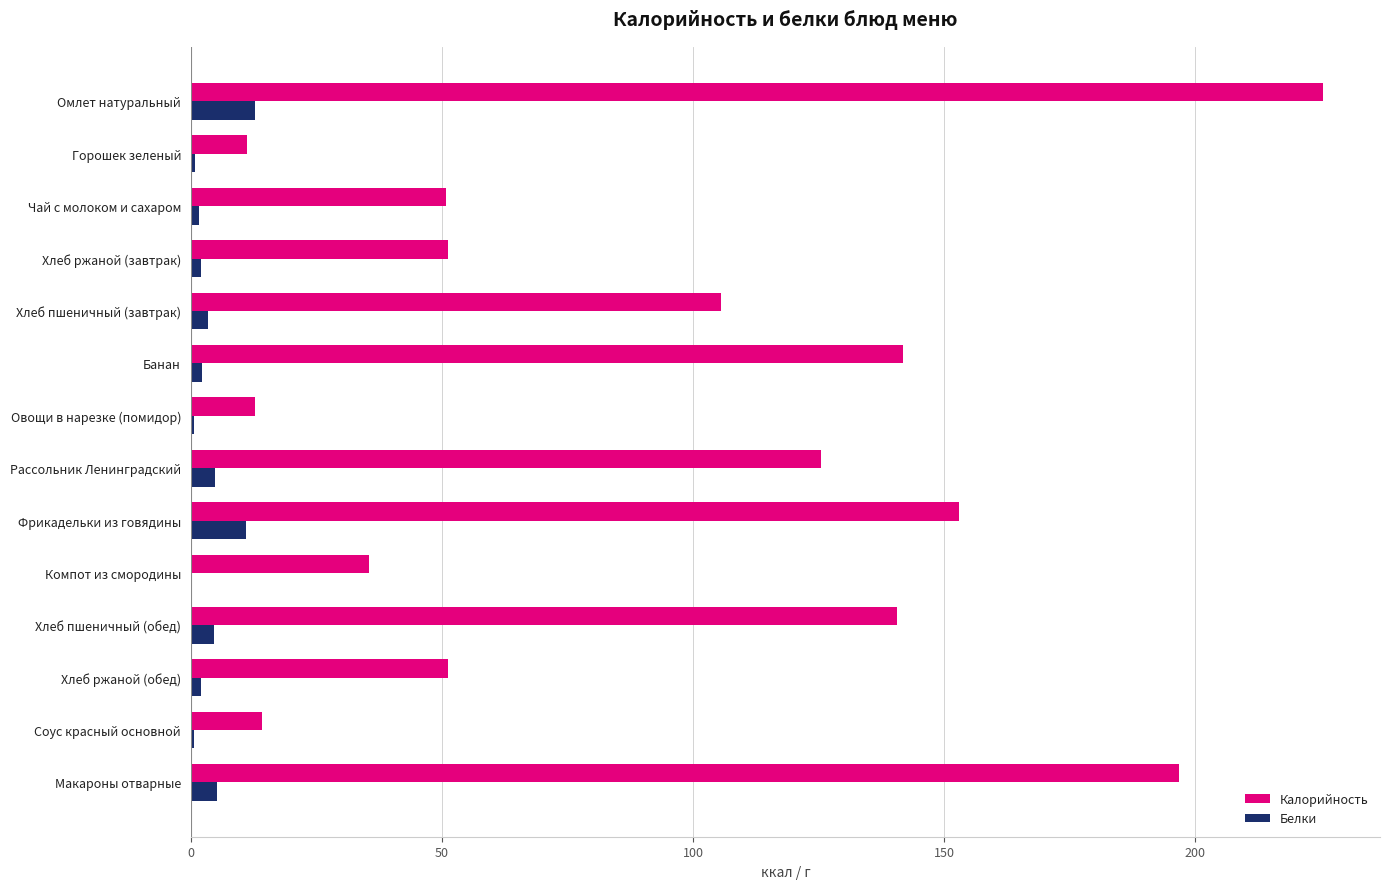

Which series has the largest range (max minus min)?

Калорийность